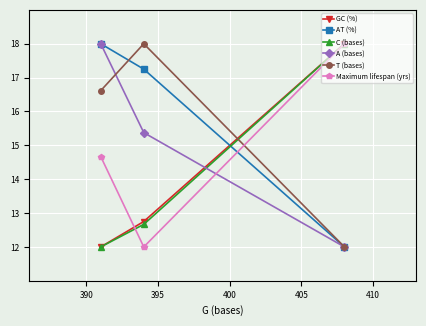

At how many categories does at least one series exceed 15?

3